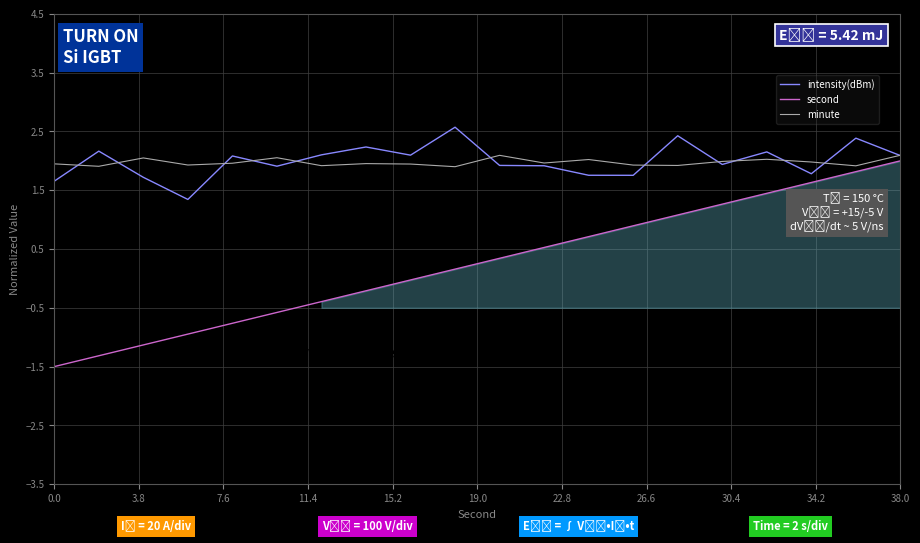

What is the minimum value for intensity(dBm)?

1.3